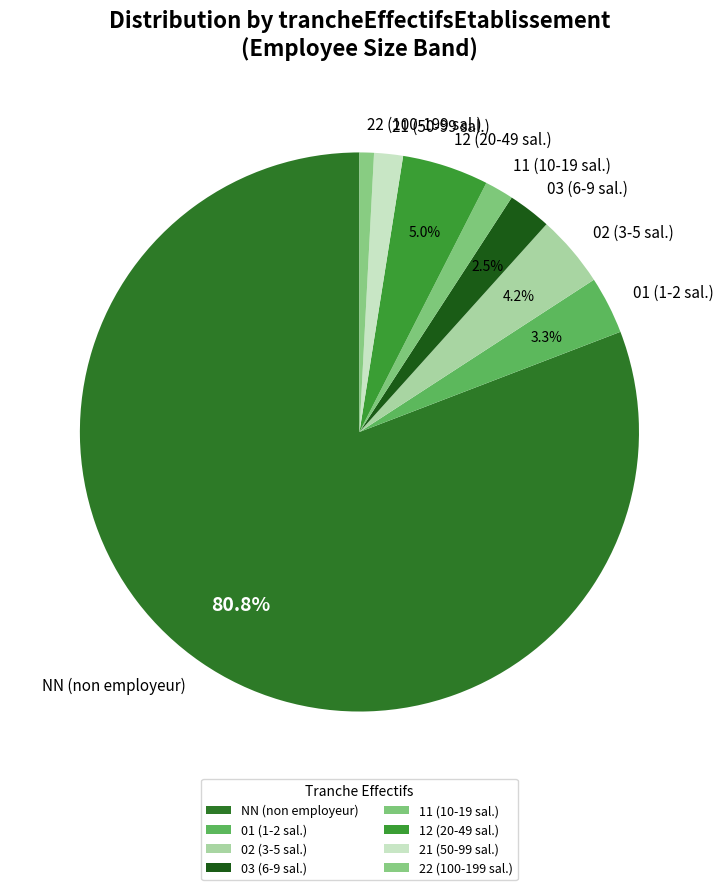

Which category has the smallest portion of the pie?

22